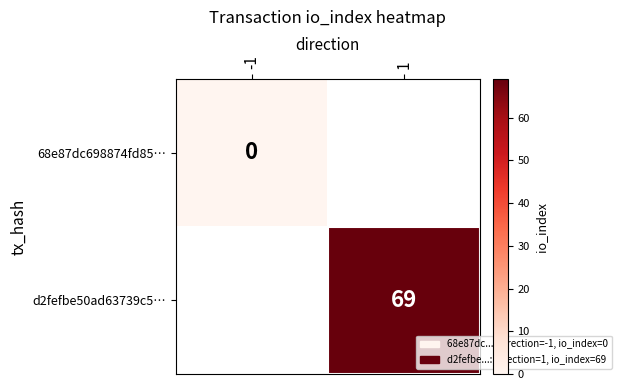

Which label corresponds to the smallest value in the chart?

-1